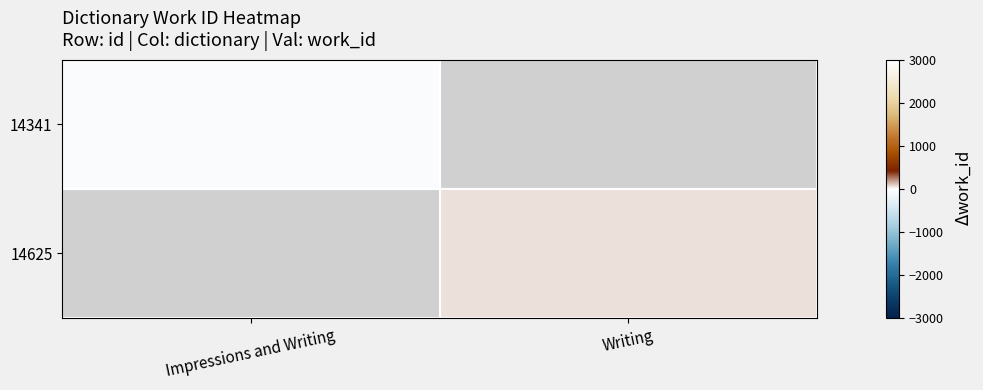

Which category has the highest value across all series?

Writing